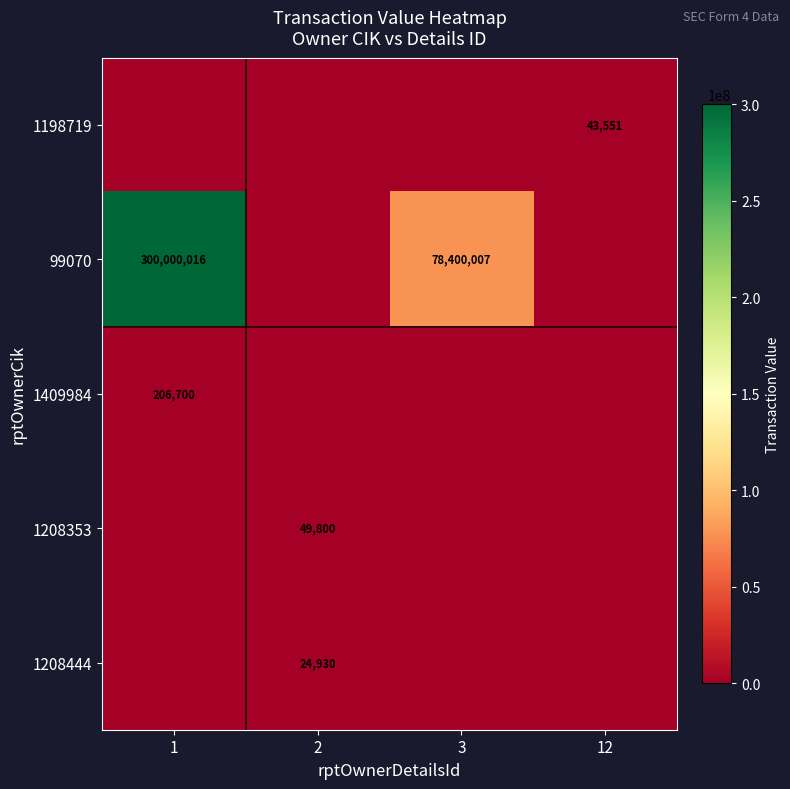

At how many categories does at least one series exceed 43559539?

2